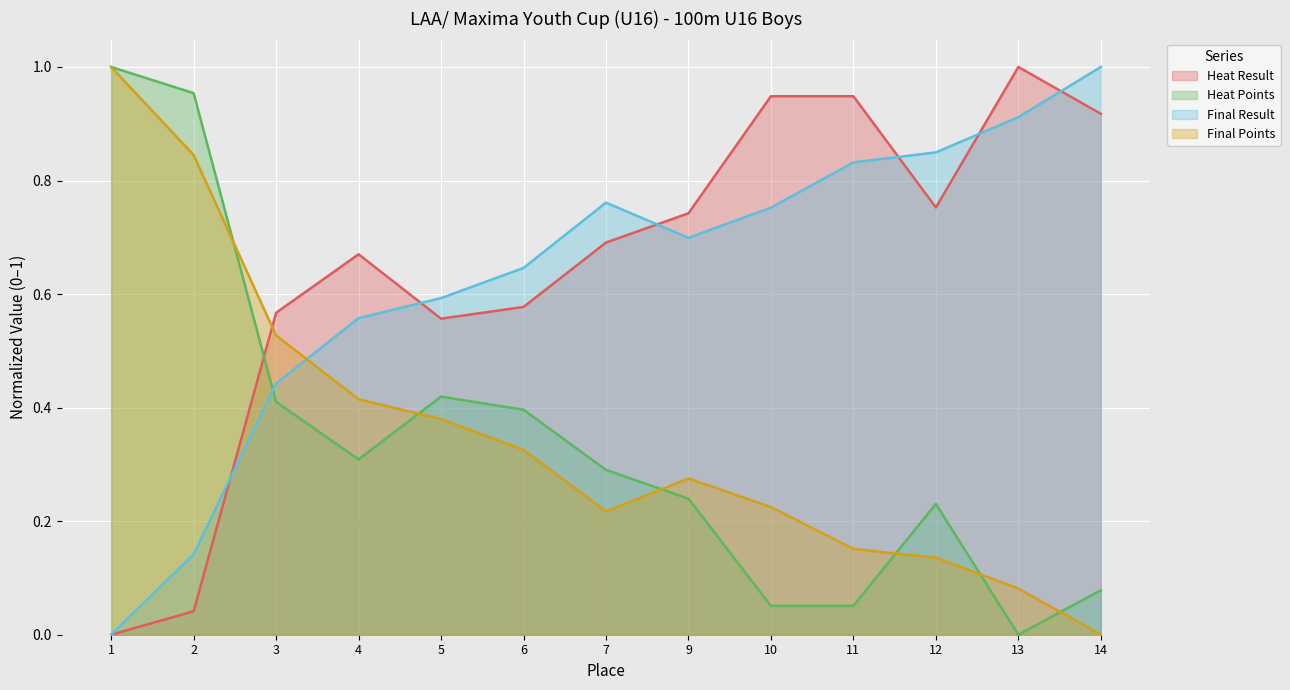

What is the difference between the Final Points values at 2 and 5?

0.5